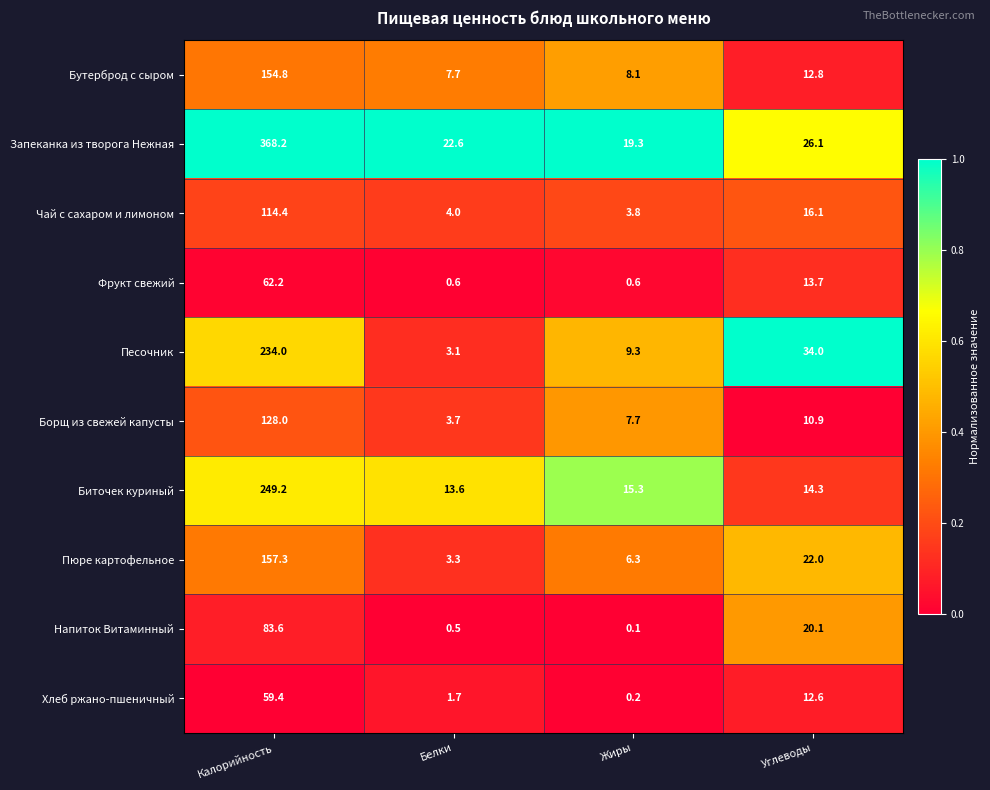

What is the spread (max minus min) of values at Белки?

22.1